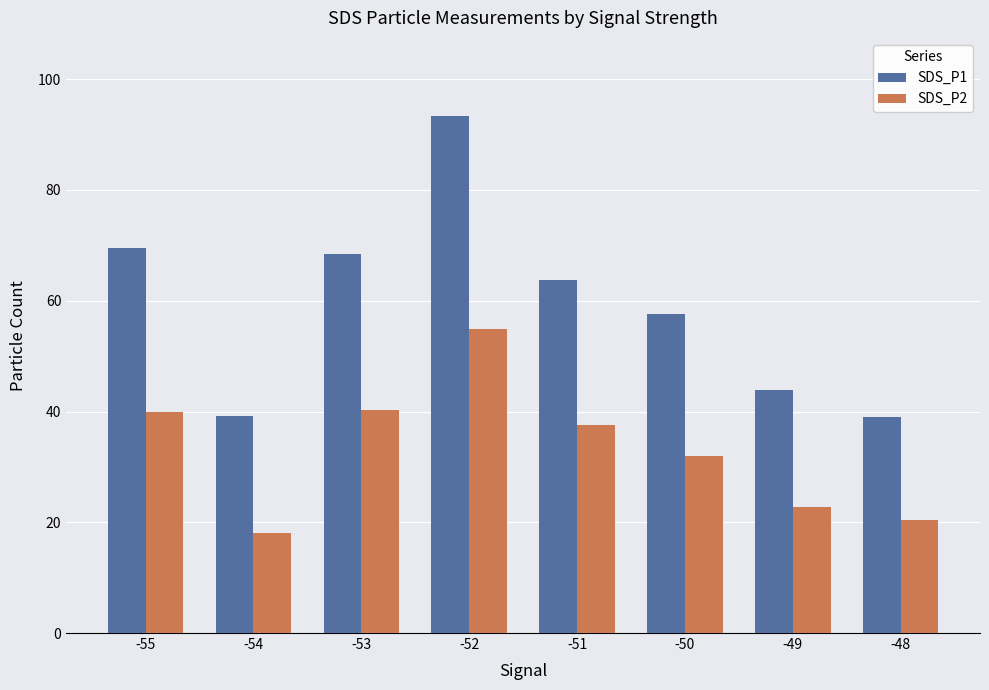

What is the value of the SDS_P1 bar at the 1st from the left?

69.5